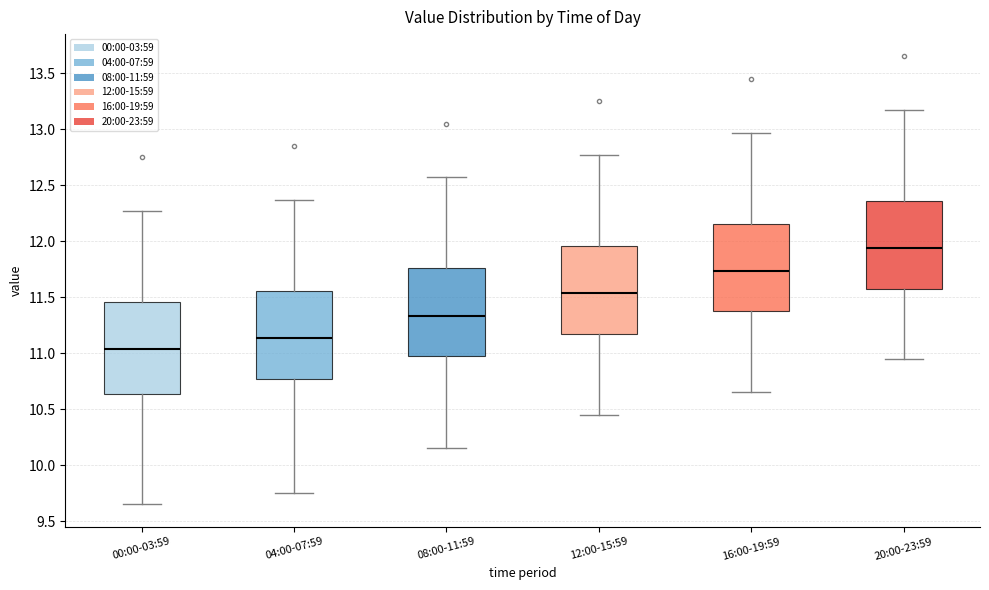

Where does the lower whisker of the box for 16:00-19:59 end on the y-axis? The values are not printed on the chart, so give them approximately, as read against the axis.

10.65